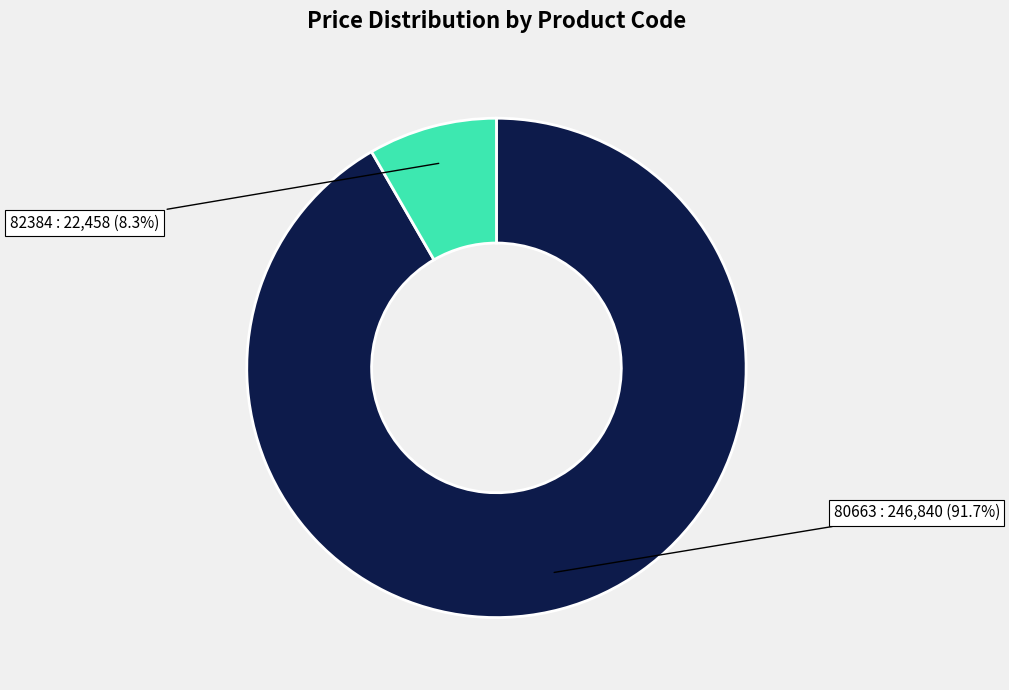

Is there any slice that represents more than half of the pie?

Yes